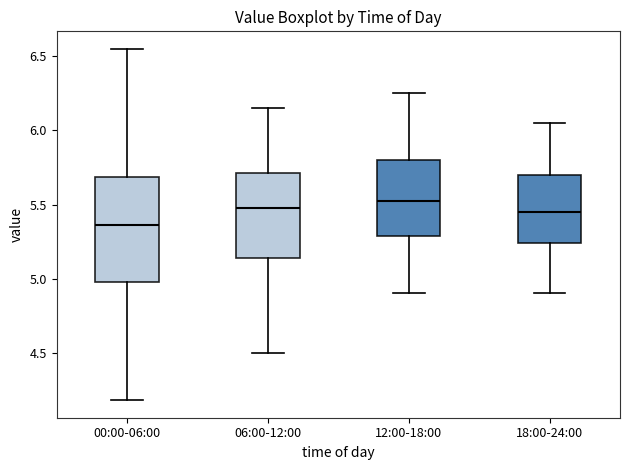

Which box's median line is the lowest?

00:00-06:00